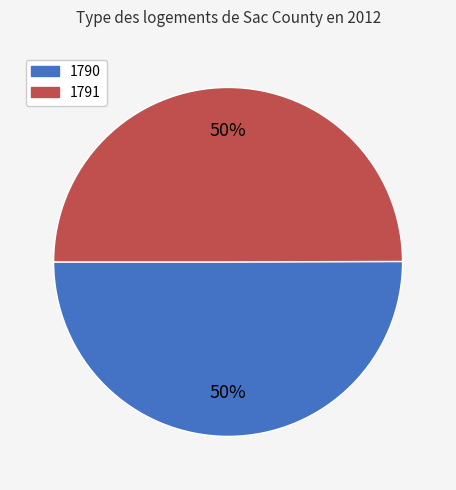

What percentage is the 1790 slice, to the nearest percent?

50%